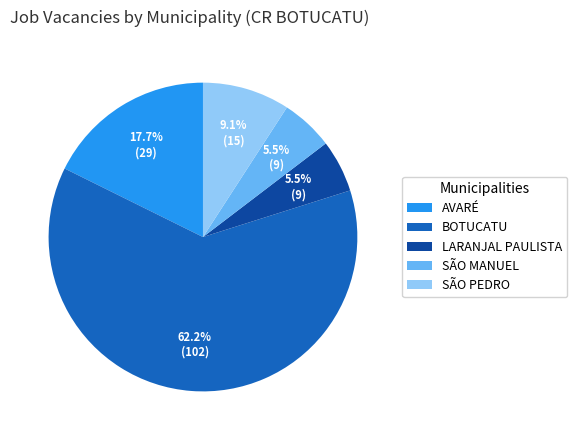

What portion of the pie excludes SÃO MANUEL?

94.5%